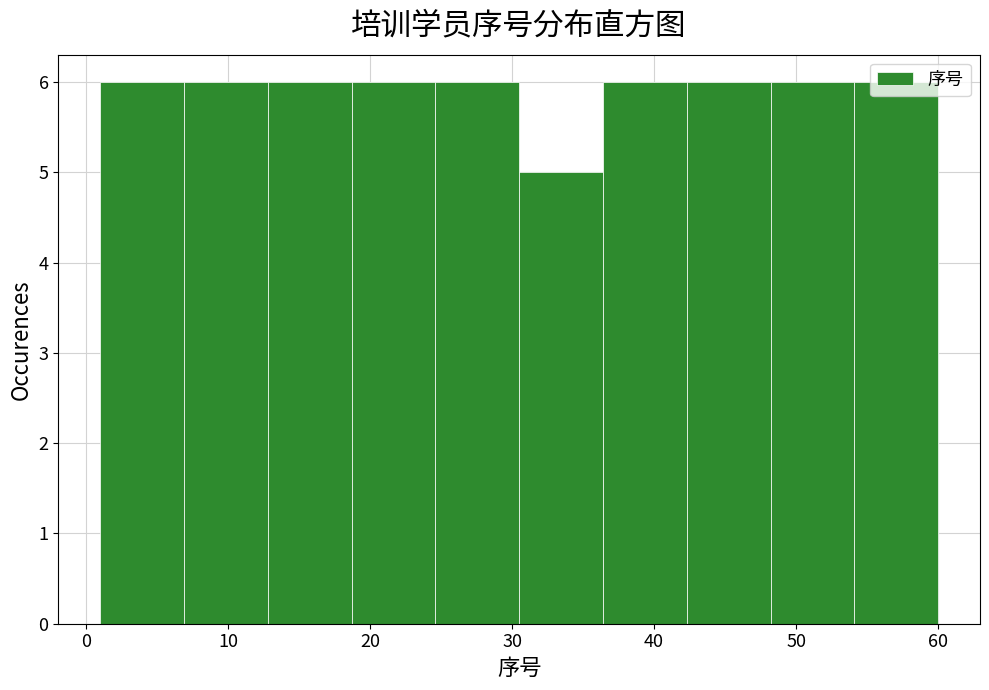

Reading left to right, transcribe this chart: for each bar, give the range it covers on the x-axis and its height. Neither the bar edges nor the heights are printed on the chart, so give them approximately, as read against the axes.

1.0 to 6.9: 6
6.9 to 12.8: 6
12.8 to 18.7: 6
18.7 to 24.6: 6
24.6 to 30.5: 6
30.5 to 36.4: 5
36.4 to 42.3: 6
42.3 to 48.2: 6
48.2 to 54.1: 6
54.1 to 60.0: 6